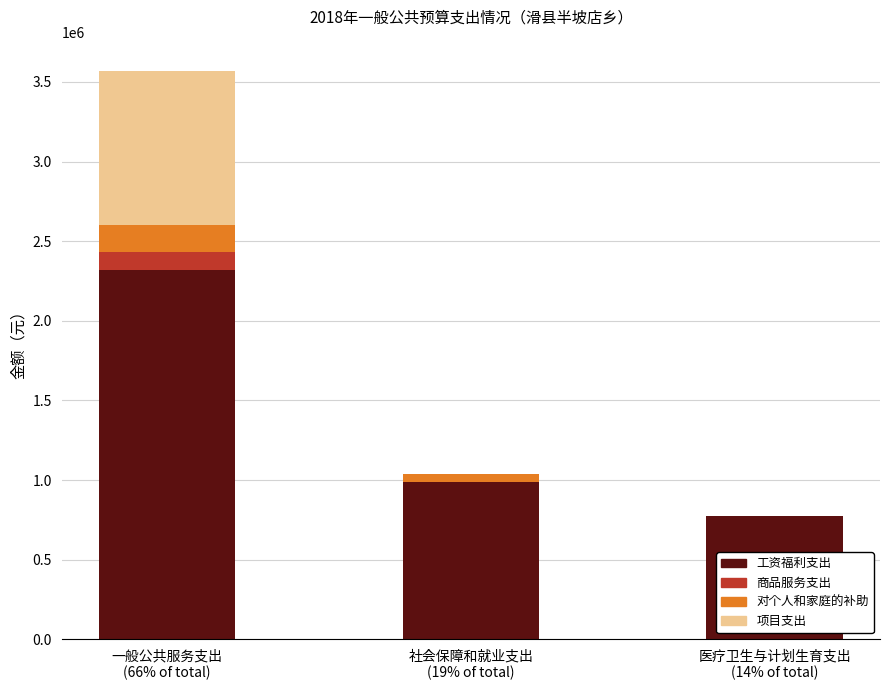

What is the maximum value for 工资福利支出?

2317505.1